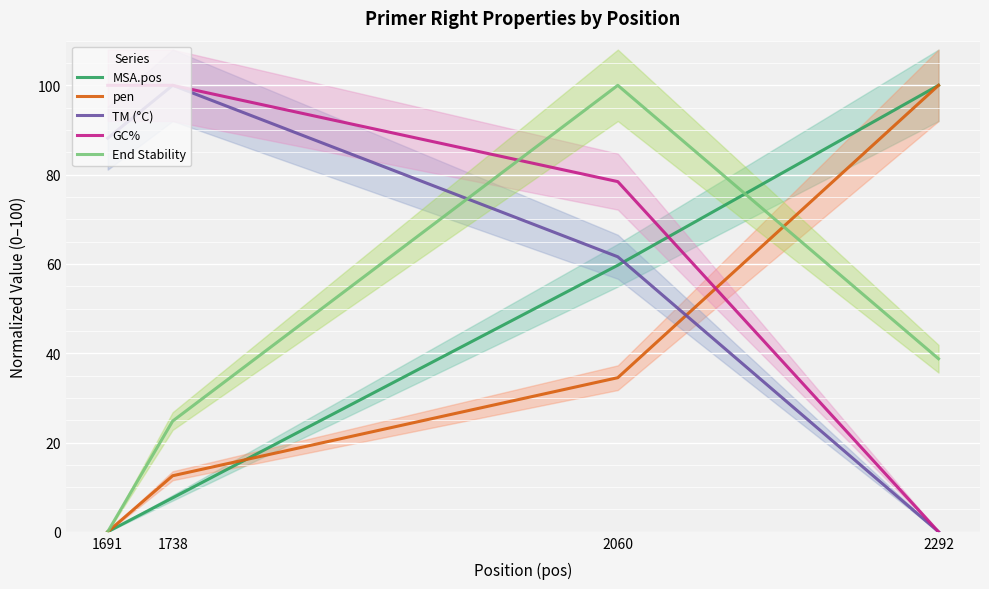

Reading left to right, extract all data points from this chart.

MSA.pos: 1691=0.0	1738=7.6	2060=59.7	2292=100.0
pen: 1691=0.0	1738=12.6	2060=34.5	2292=100.0
TM (°C): 1691=88.2	1738=100.0	2060=61.6	2292=0.0
GC%: 1691=100.0	1738=100.0	2060=78.4	2292=0.0
End Stability: 1691=0.0	1738=24.8	2060=100.0	2292=38.8